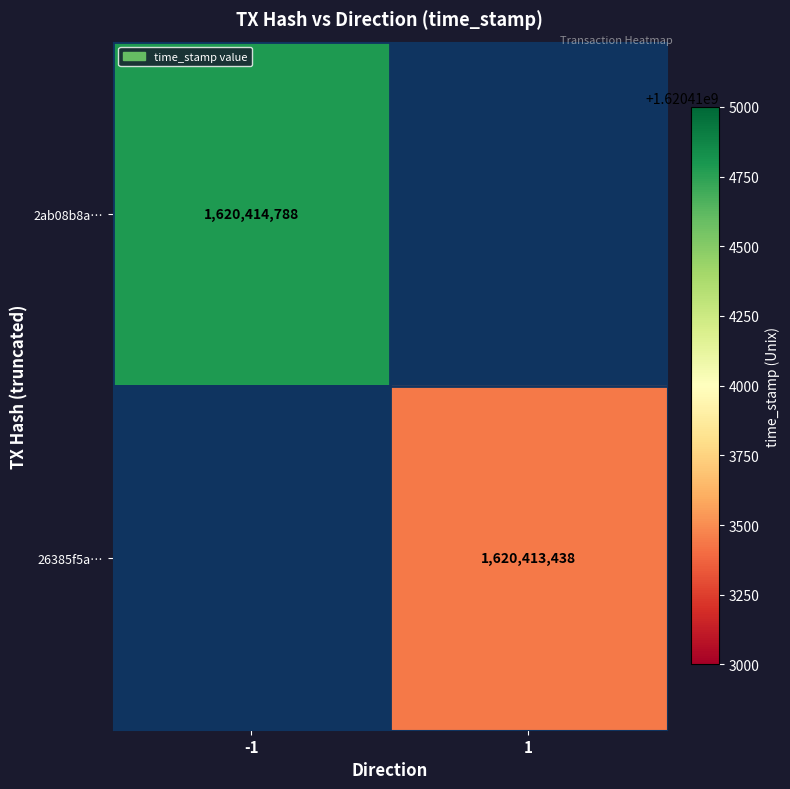

List the series in order of their overall mean, highest first.

2ab08b8a08af091a14d370ab5d2ea3b358360fc, 26385f5a0727a7e57202844b5a3e2a4fe6d5a18